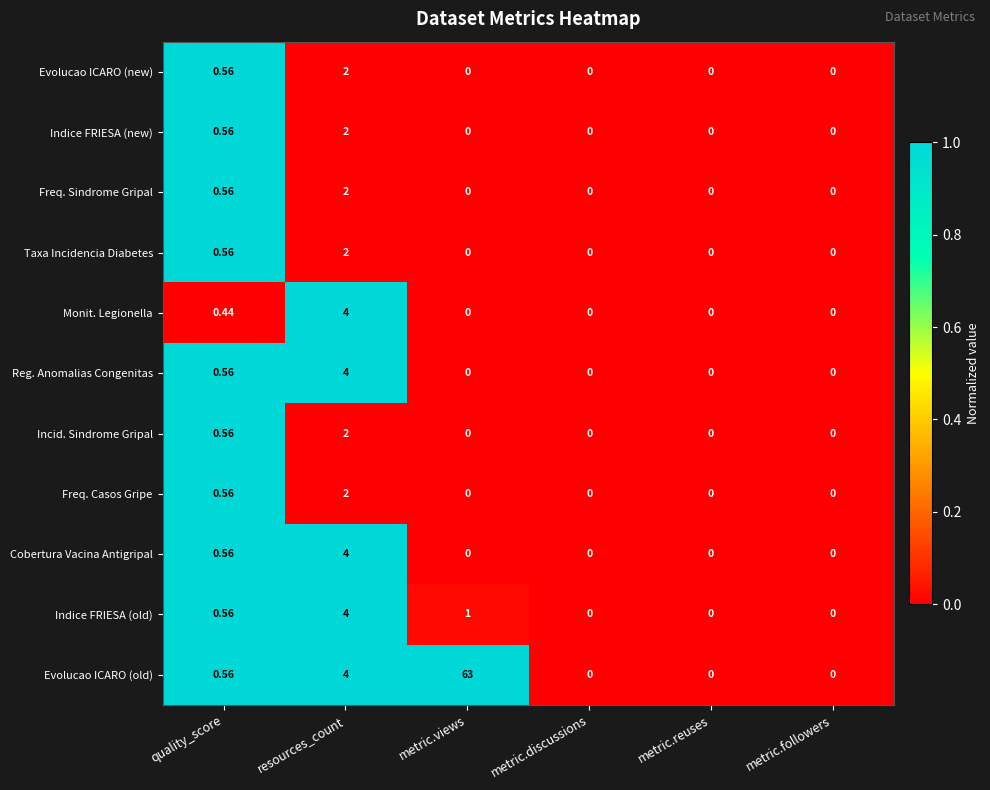

Between metric.views and metric.reuses, which series saw the biggest shift?

Evolucao ICARO (old)